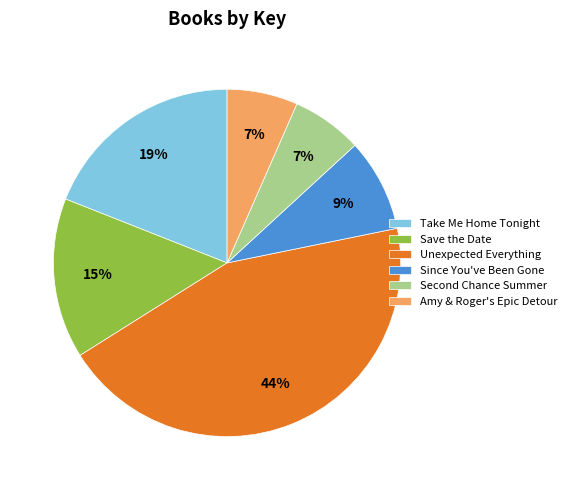

How many slices are in this pie chart?

6